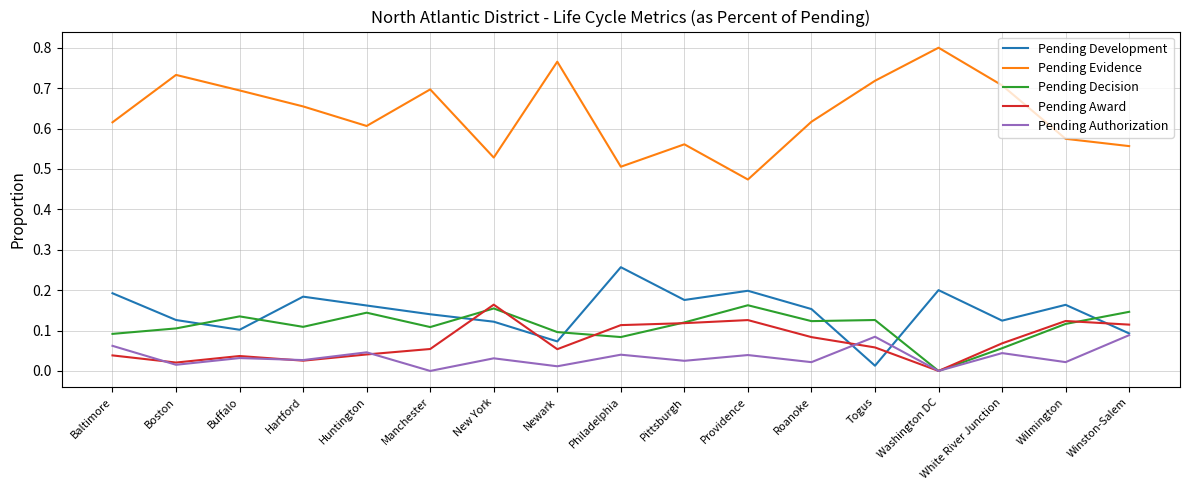

Where is Pending Evidence nearest to the value 0?

Providence